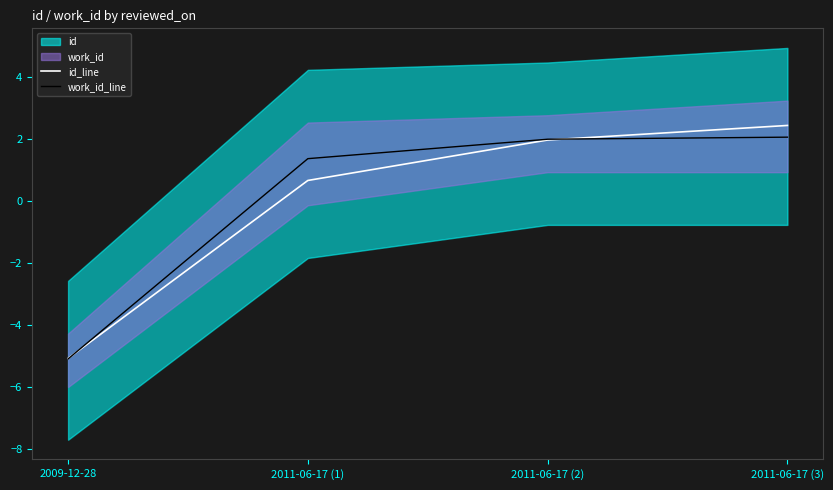

Rank the categories by id_line value from highest to lowest.

2011-06-17 (3), 2011-06-17 (2), 2011-06-17 (1), 2009-12-28